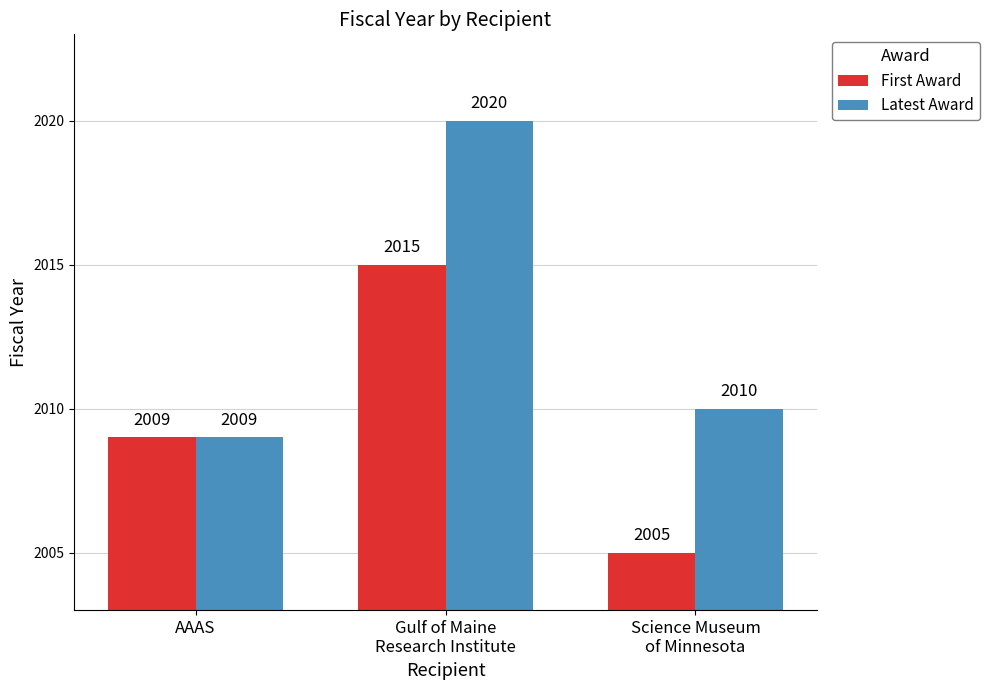

What is the maximum value shown in the chart?

2020